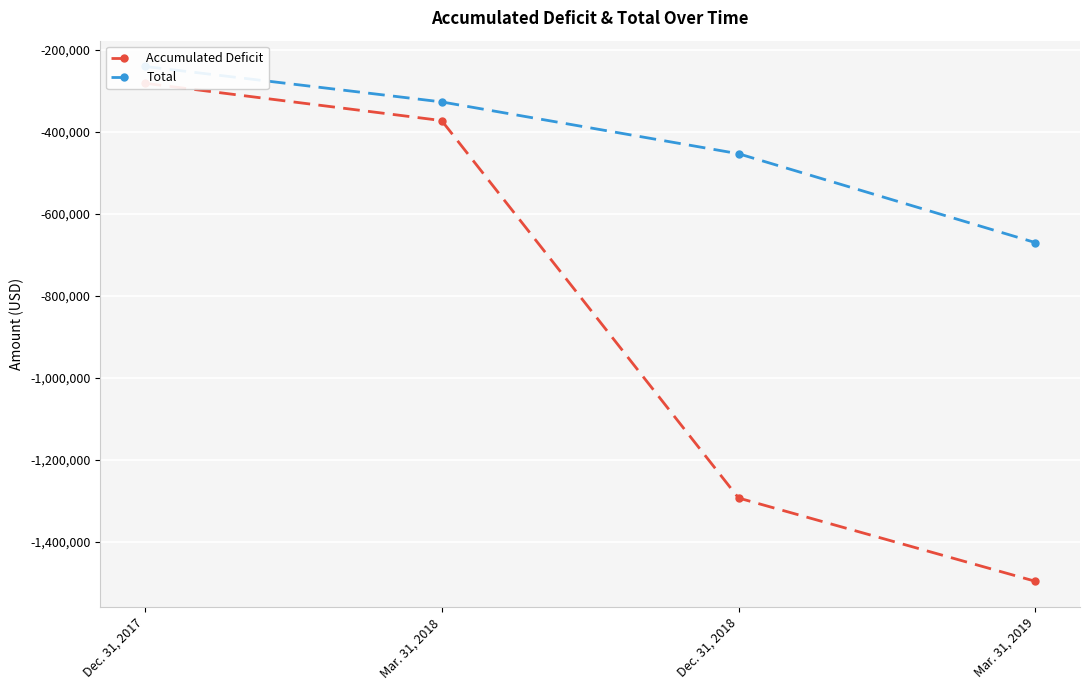

How many values in the Total series exceed -327121?

1